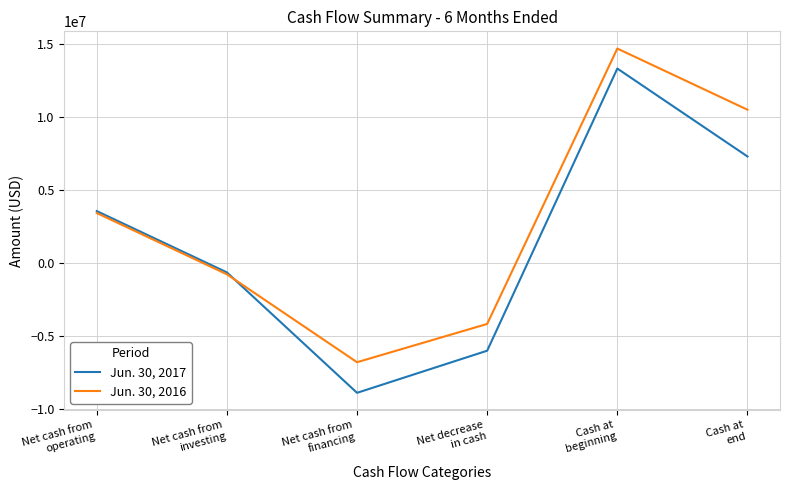

Which series has the widest spread of values?

Jun. 30, 2017